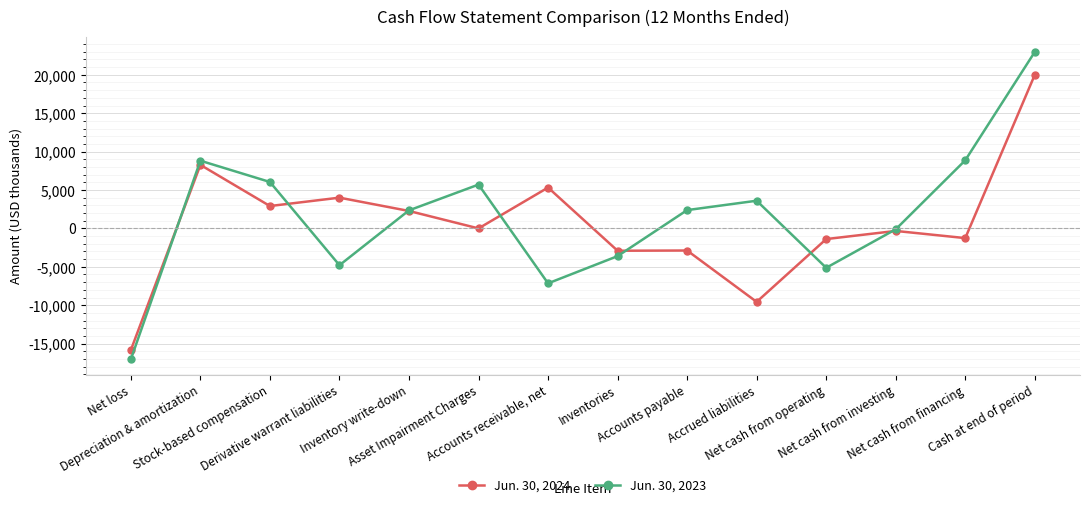

What is the average value of the Jun. 30, 2023 series?

1636